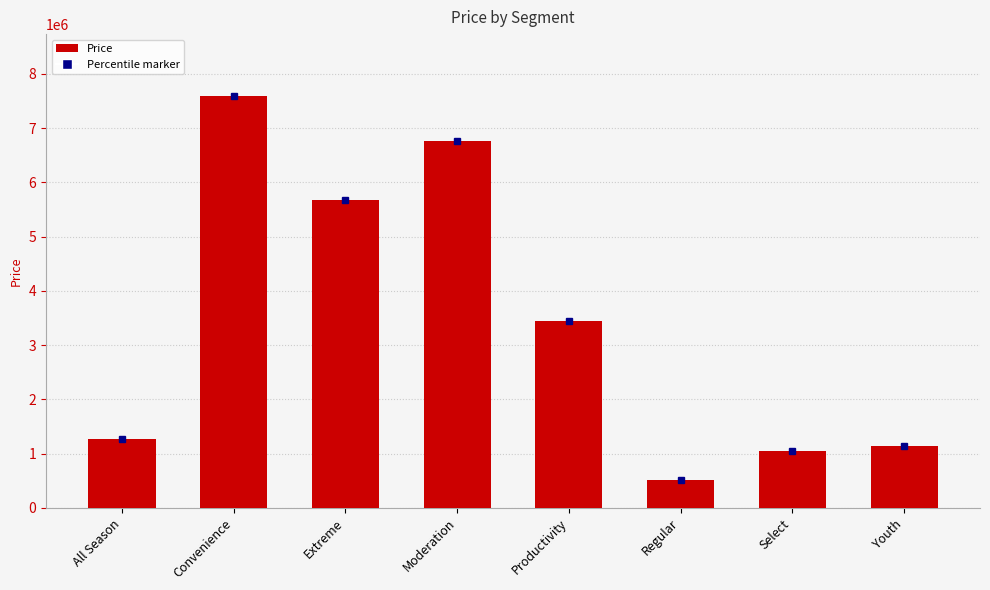

How many values are below 3446024?

4